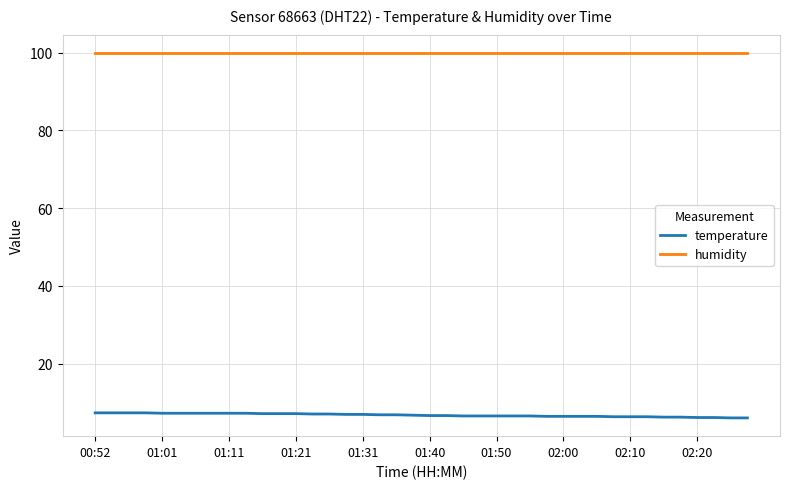

How many lines are shown in the chart?

2